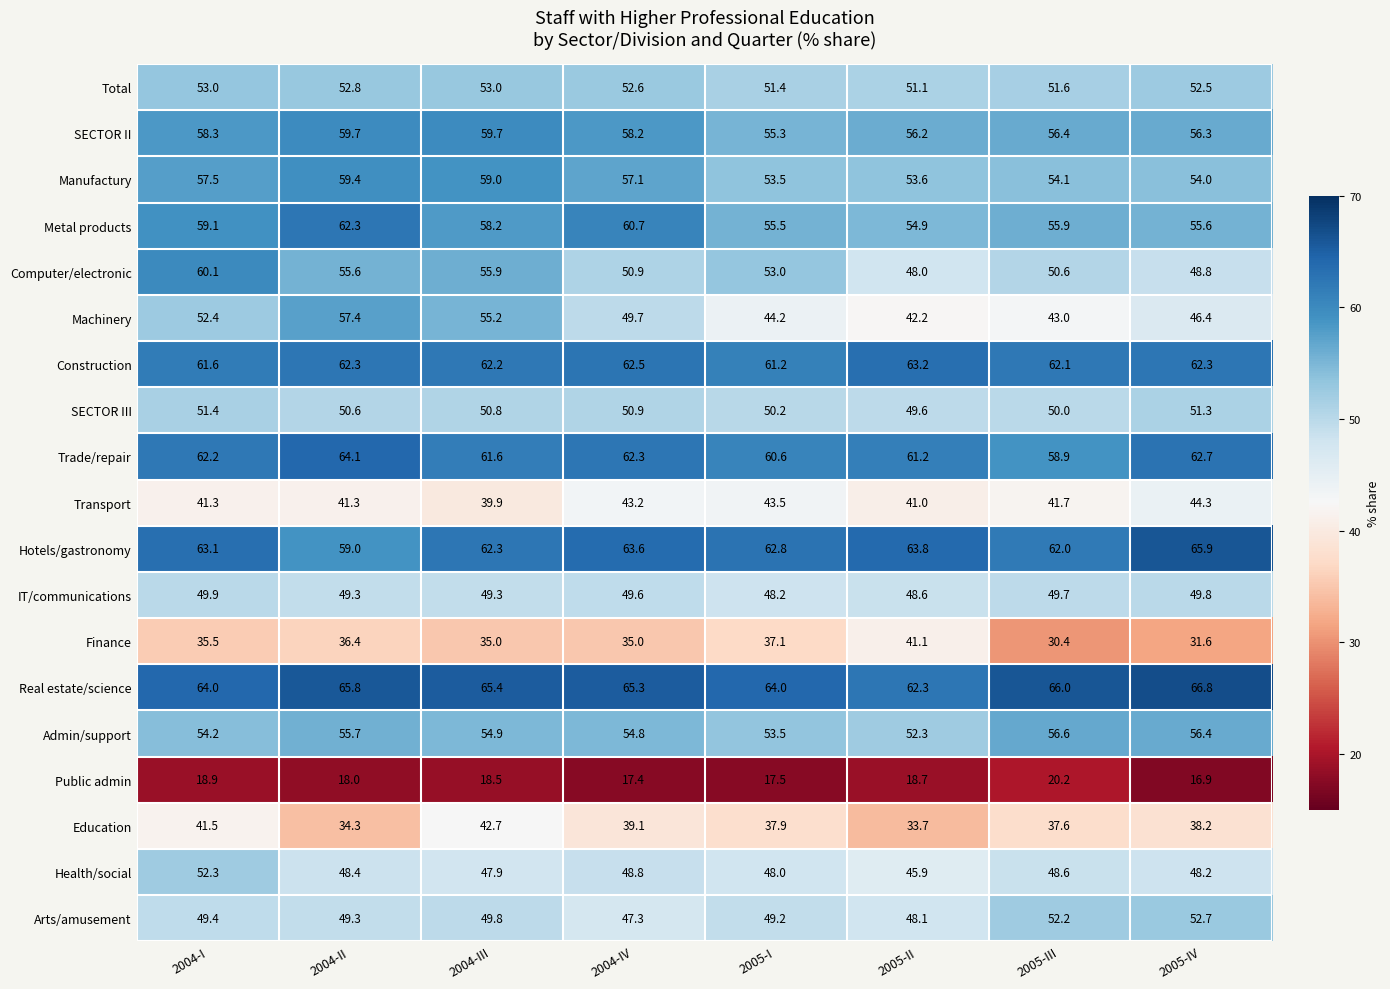

At which label does Finance first exceed 35?

2004-I